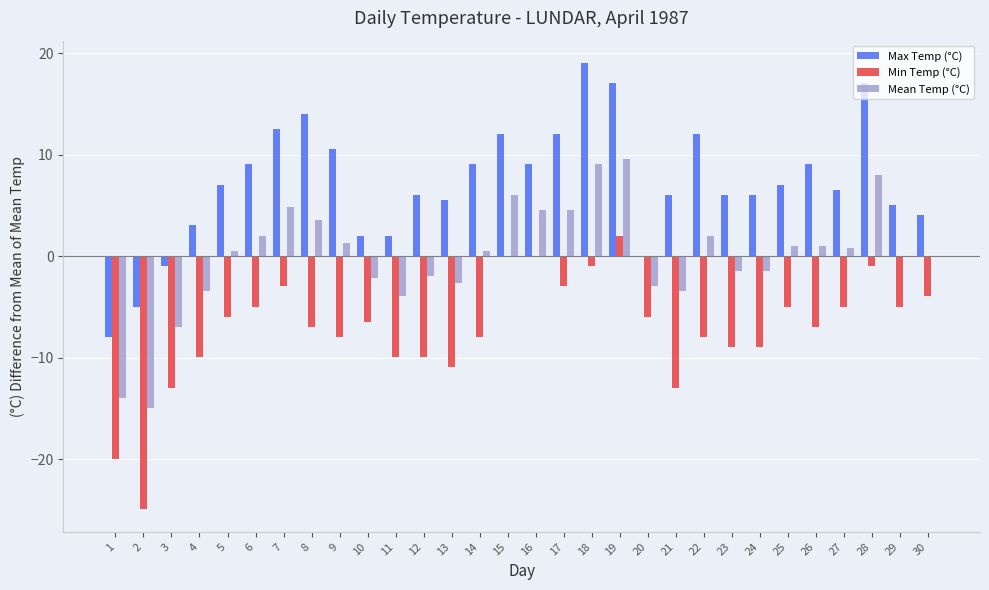

How many series are shown in this chart?

3